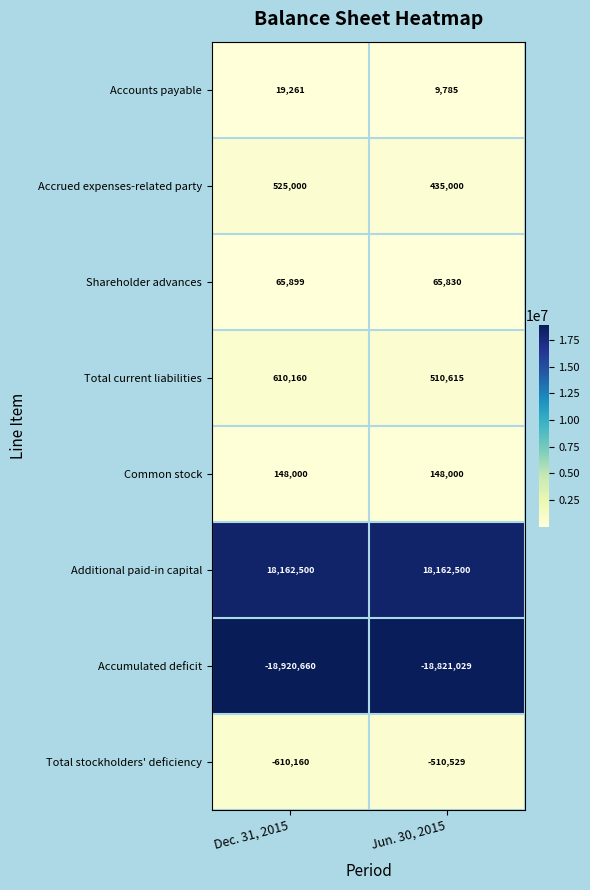

The value of Shareholder advances at Jun. 30, 2015 is 65830. True or false?

True